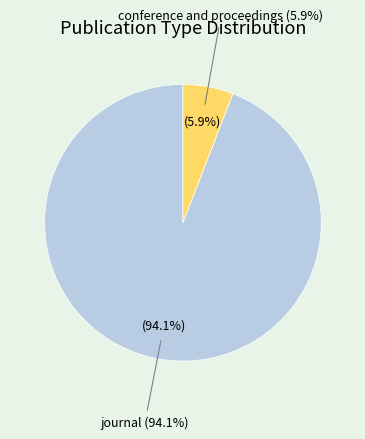

How many segments does this pie chart have?

2